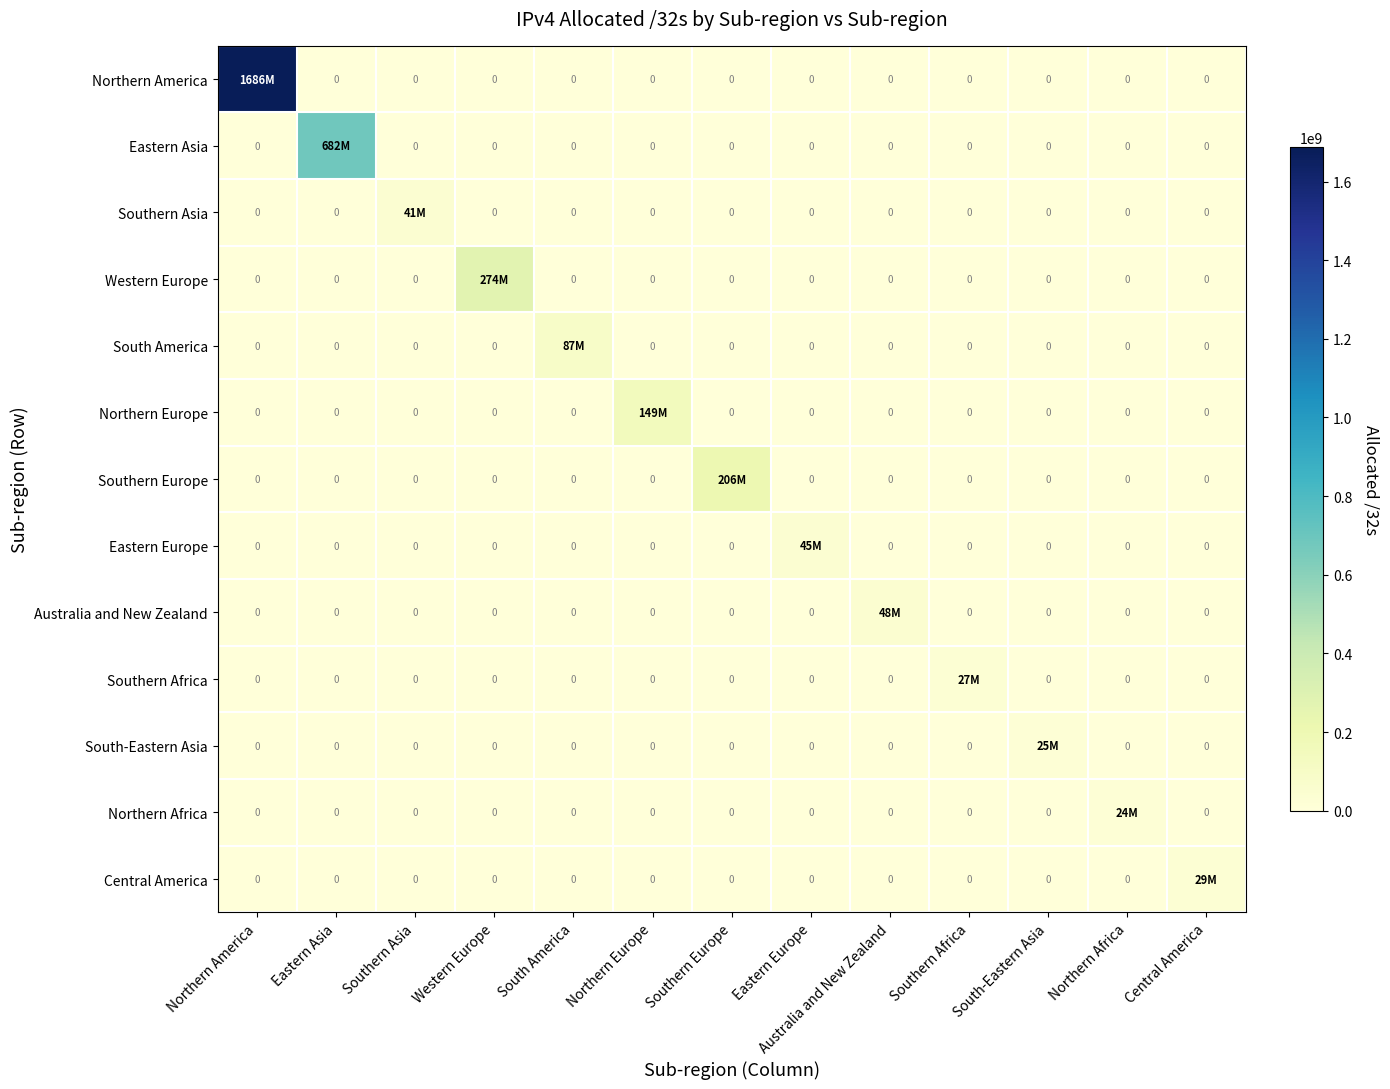

What value does the Western Europe series have at Western Europe, to the nearest 100?

274274600